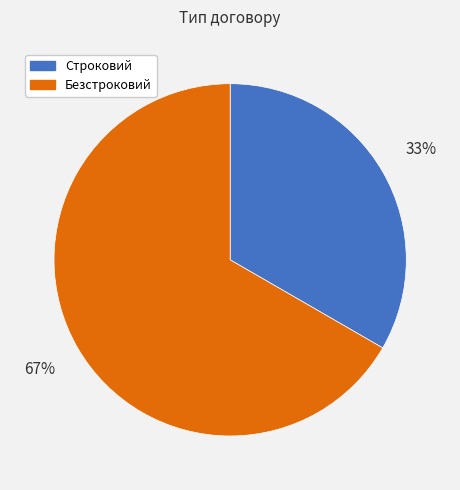

What is the largest slice in the pie chart?

Безстроковий